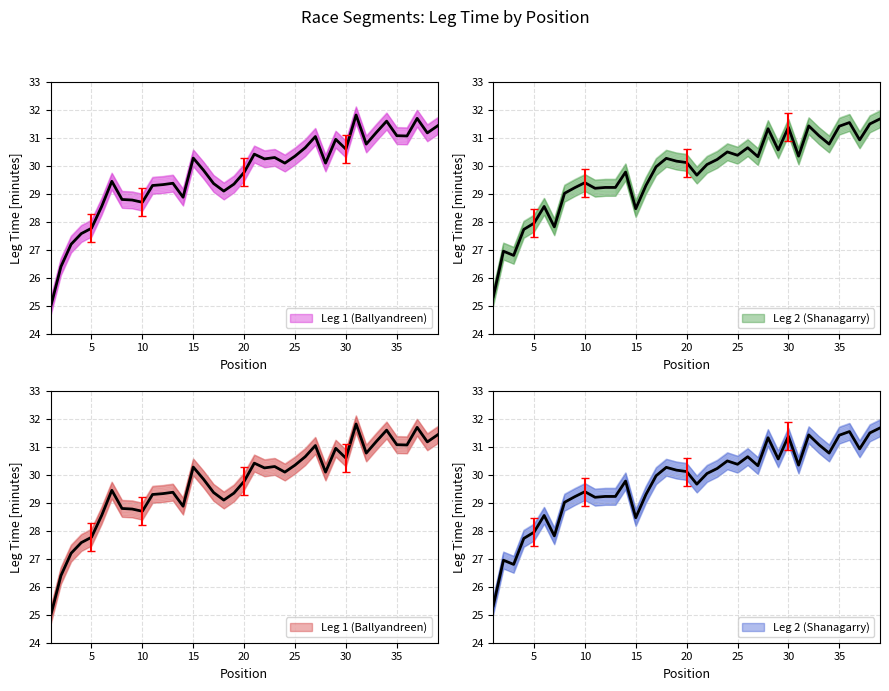

What is the sum of all Ballyandreen values?

1166.9